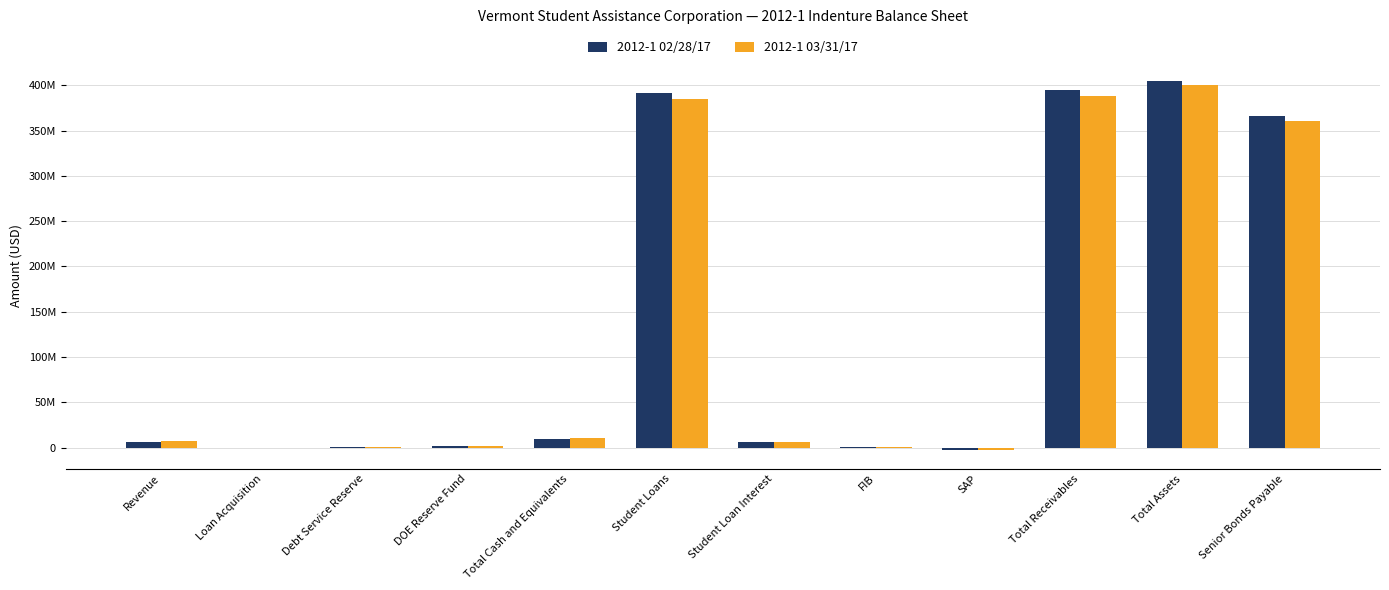

What is the sum of all 2012-1 03/31/17 values?

1561290223.0